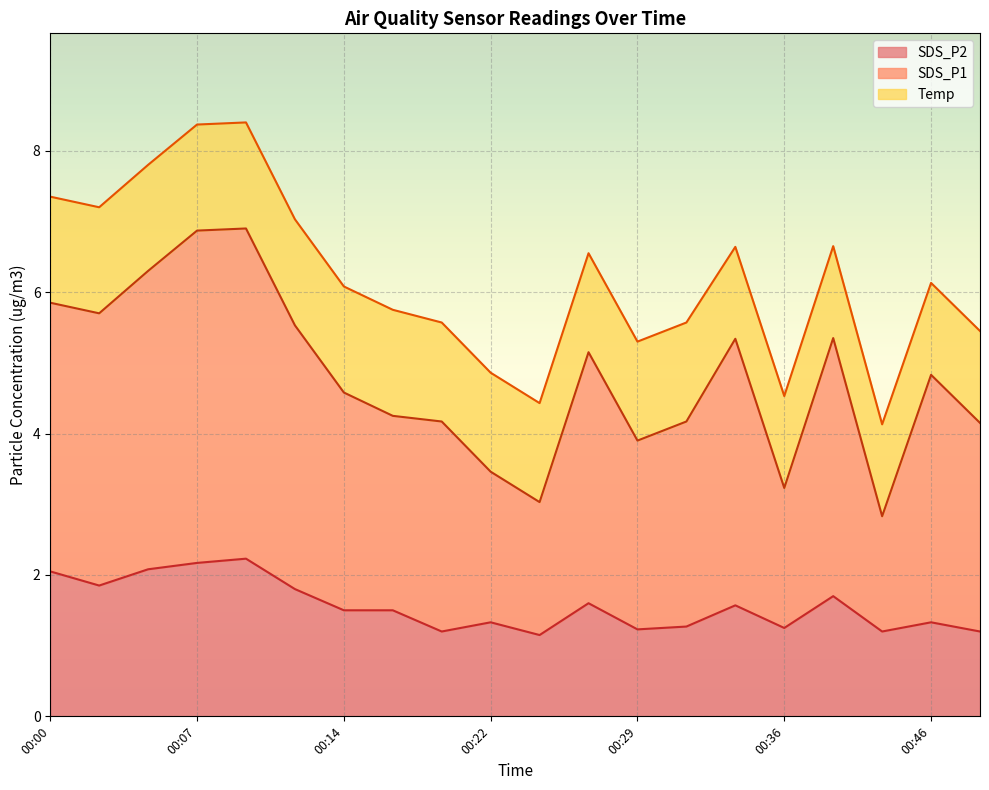

True or false: SDS_P2 and SDS_P1 cross at least once.

False